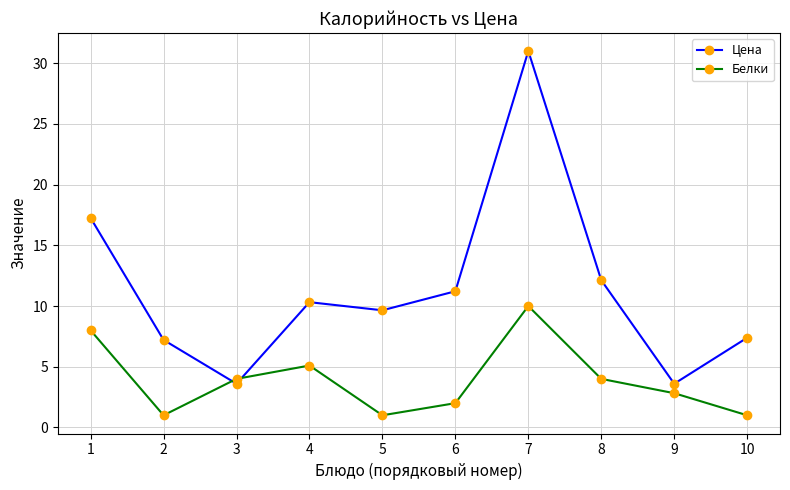

Reading left to right, list all the values displayed in this chart.

Цена: 17.3	7.2	3.6	10.3	9.7	11.2	31.0	12.1	3.6	7.4
Белки: 8.0	1.0	4.0	5.1	1.0	2.0	10.0	4.0	2.8	1.0